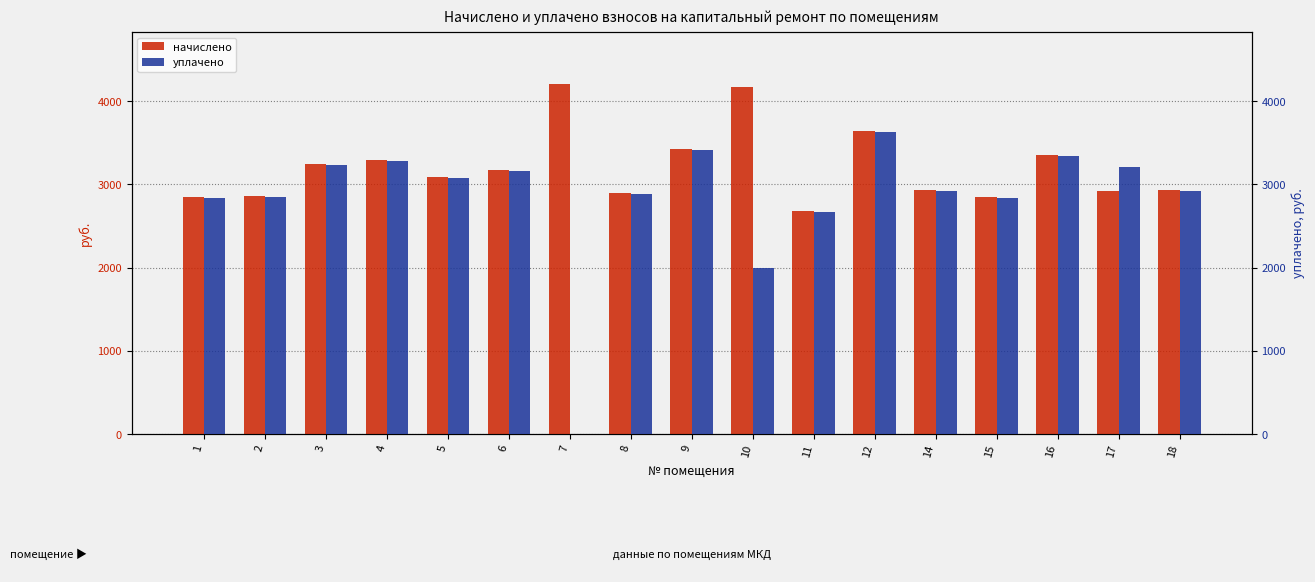

What is the difference between the maximum and minimum values in the уплачено series?

3625.0